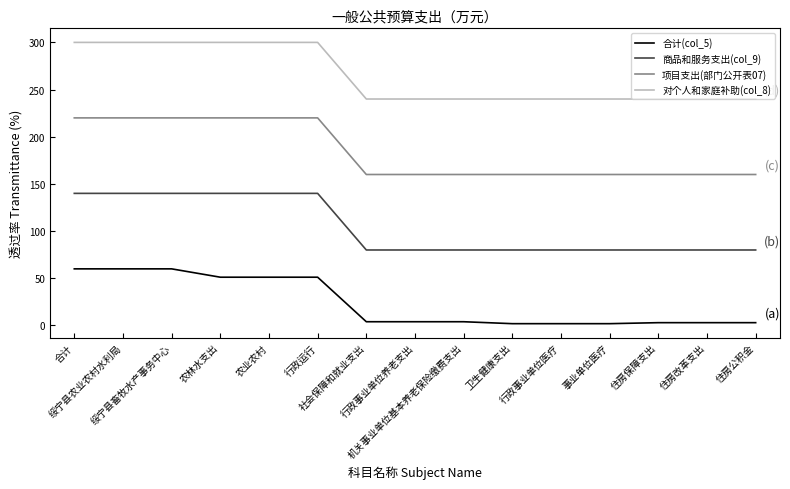

True or false: 商品和服务支出(col_9) has a value of 139.3 at 卫生健康支出.

False